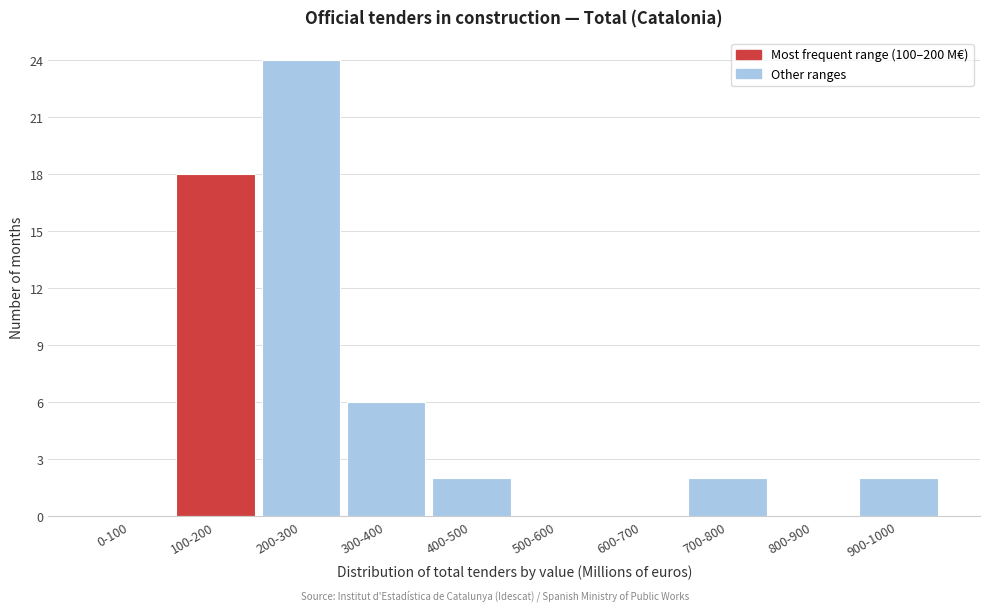

Reading right to left, transcribe all the data shown in this chart.

900-1000=2	800-900=0	700-800=2	600-700=0	500-600=0	400-500=2	300-400=6	200-300=24	100-200=18	0-100=0